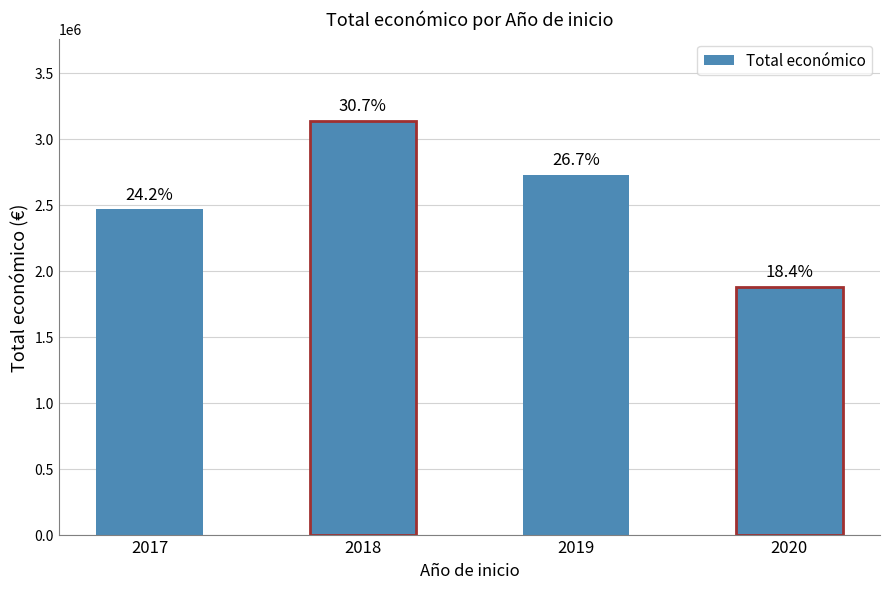

Reading right to left, what are all the values shown in this chart?

1877150	2728256	3132470	2464572